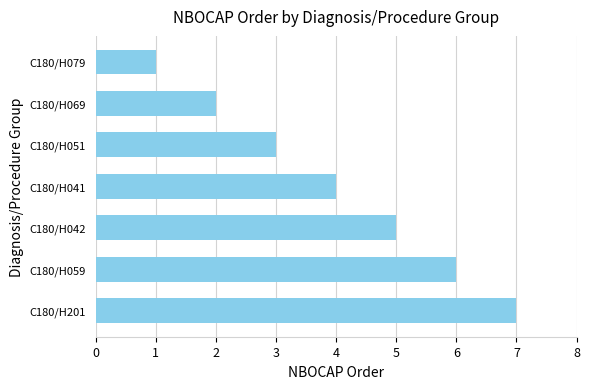

The chart shows a value of 12 at C180/H201. True or false?

False